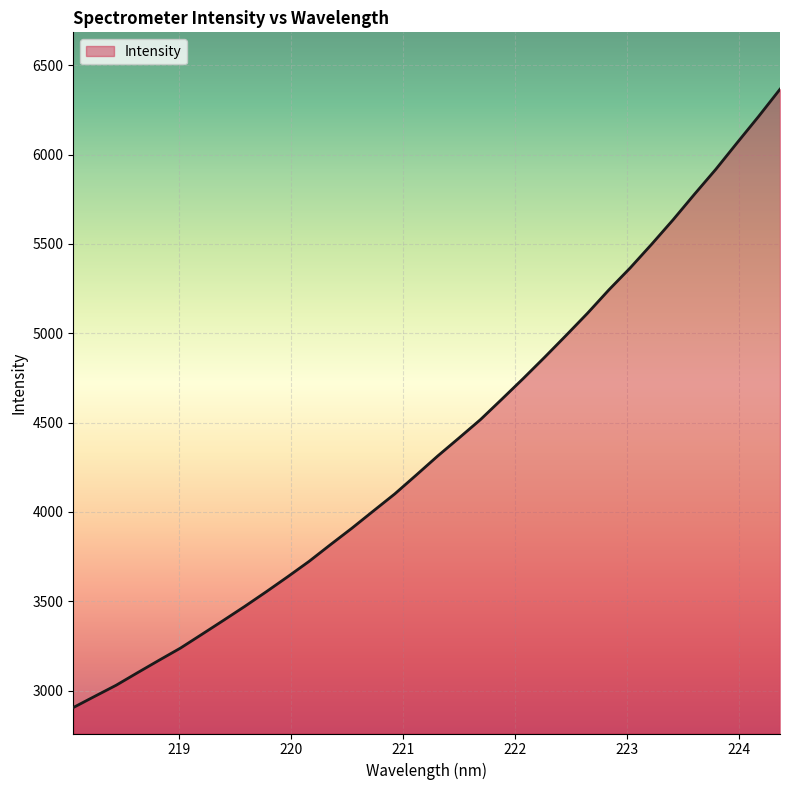

What is the difference between the maximum and minimum values?

3460.9